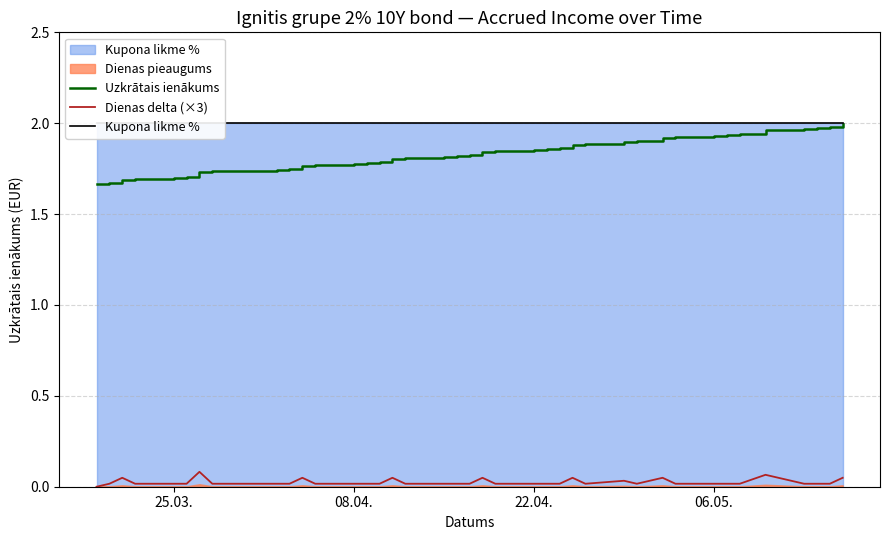

True or false: Uzkrātais ienākums and Dienas delta (×3) cross at least once.

False